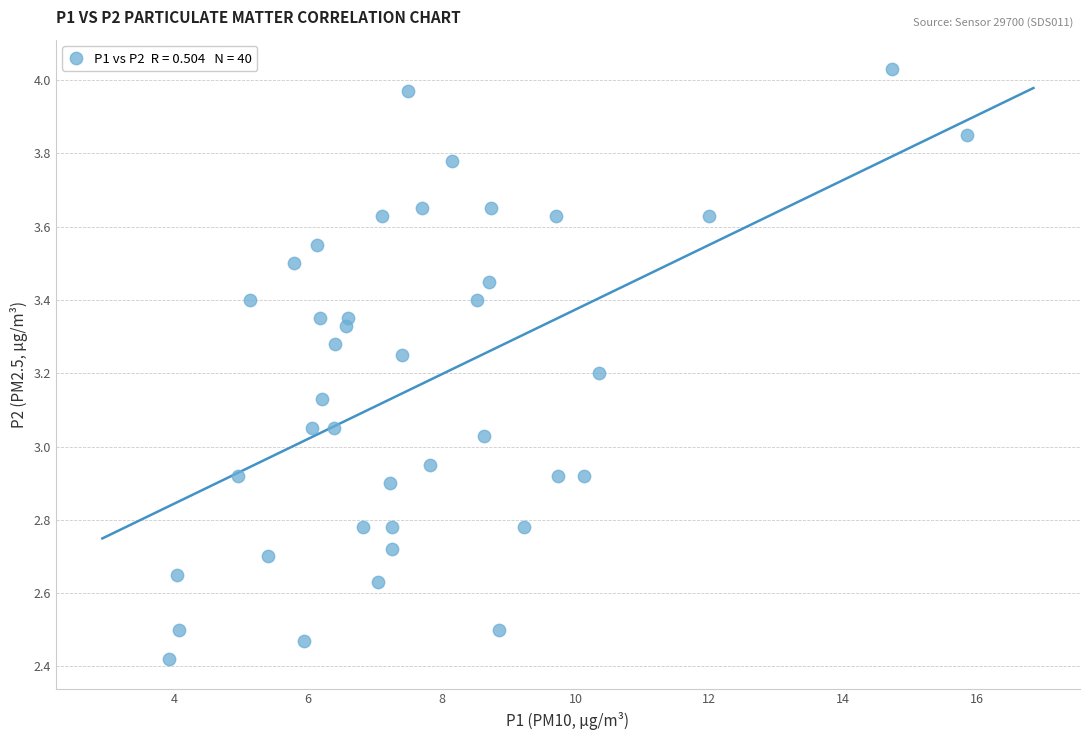

What is the range of X values (max minus min)?

11.9